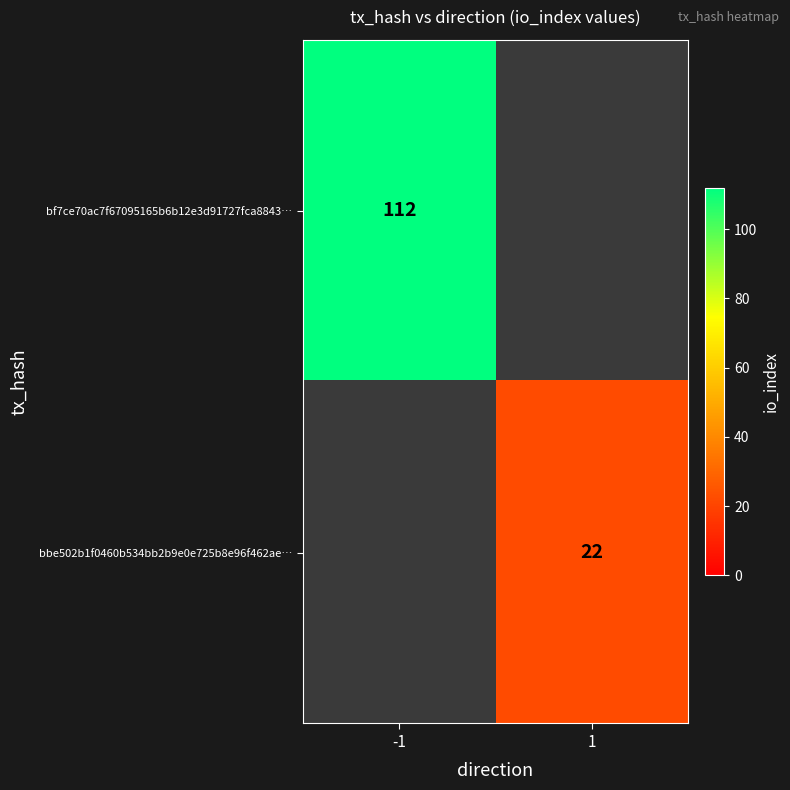

The value of bf7ce70ac7f67095165b6b12e3d91727fca8843… at -1 is 112. True or false?

True